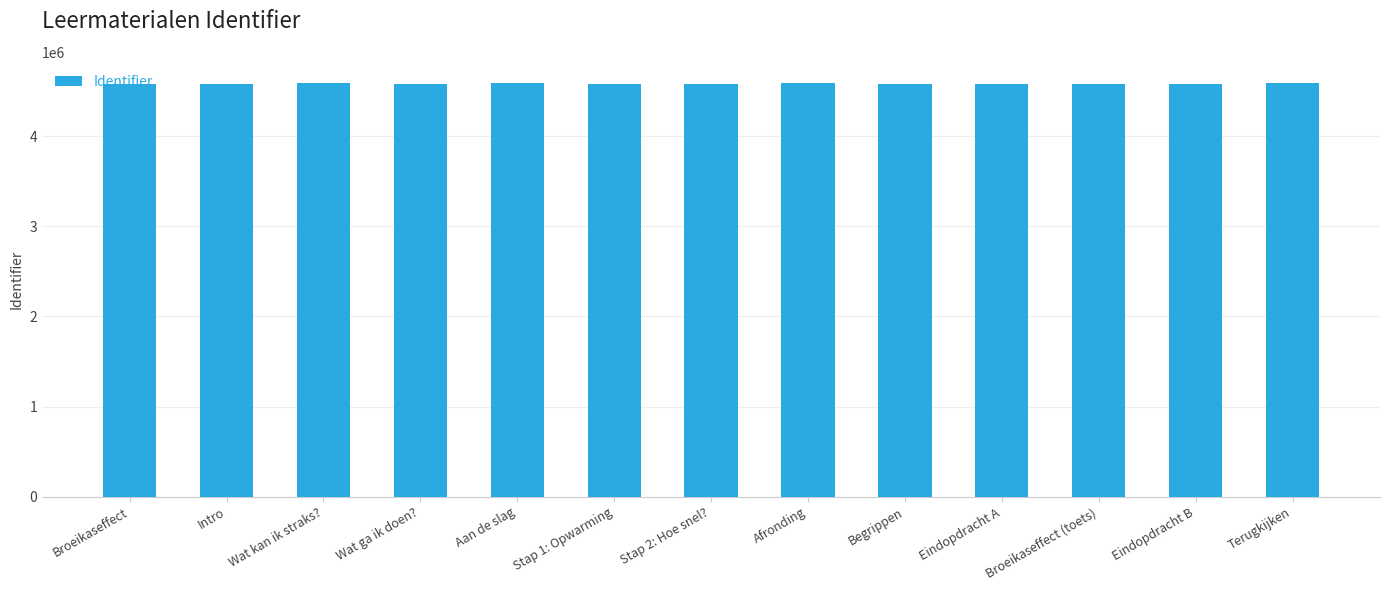

Is it true that the value at Terugkijken is 4589909?

True